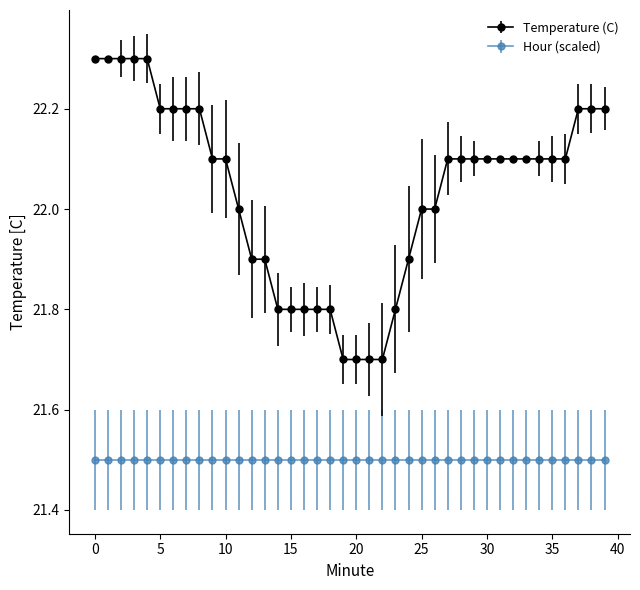

Rank the series by their maximum value, from highest to lowest.

Temperature (C), Hour (scaled)